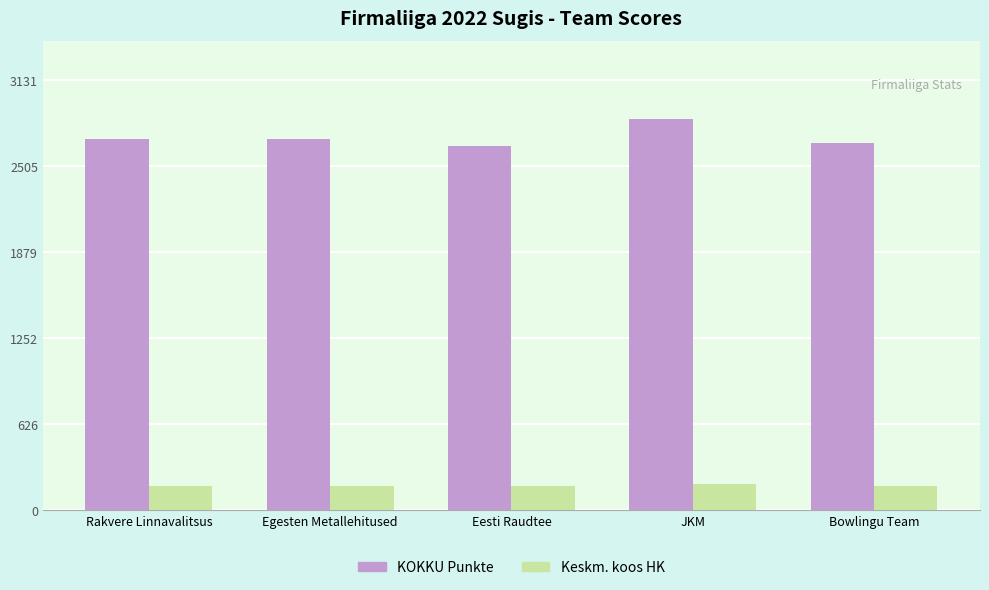

What is the difference between the highest and lowest values at Egesten Metallehitused?

2526.5